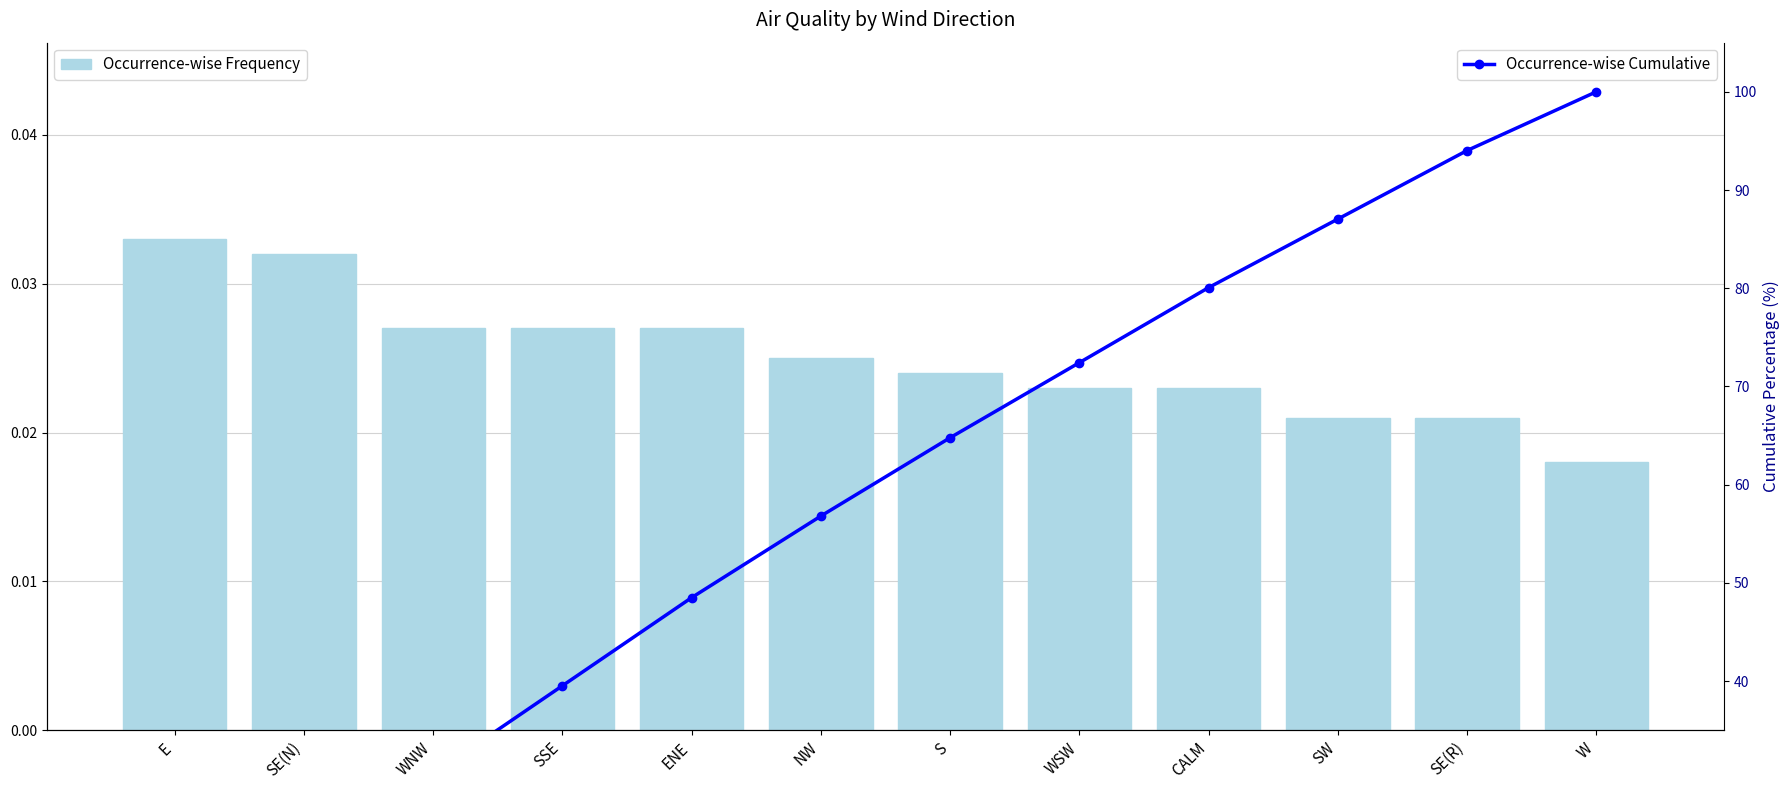

List the series in order of their overall mean, lowest first.

Occurrence-wise Frequency, Occurrence-wise Cumulative